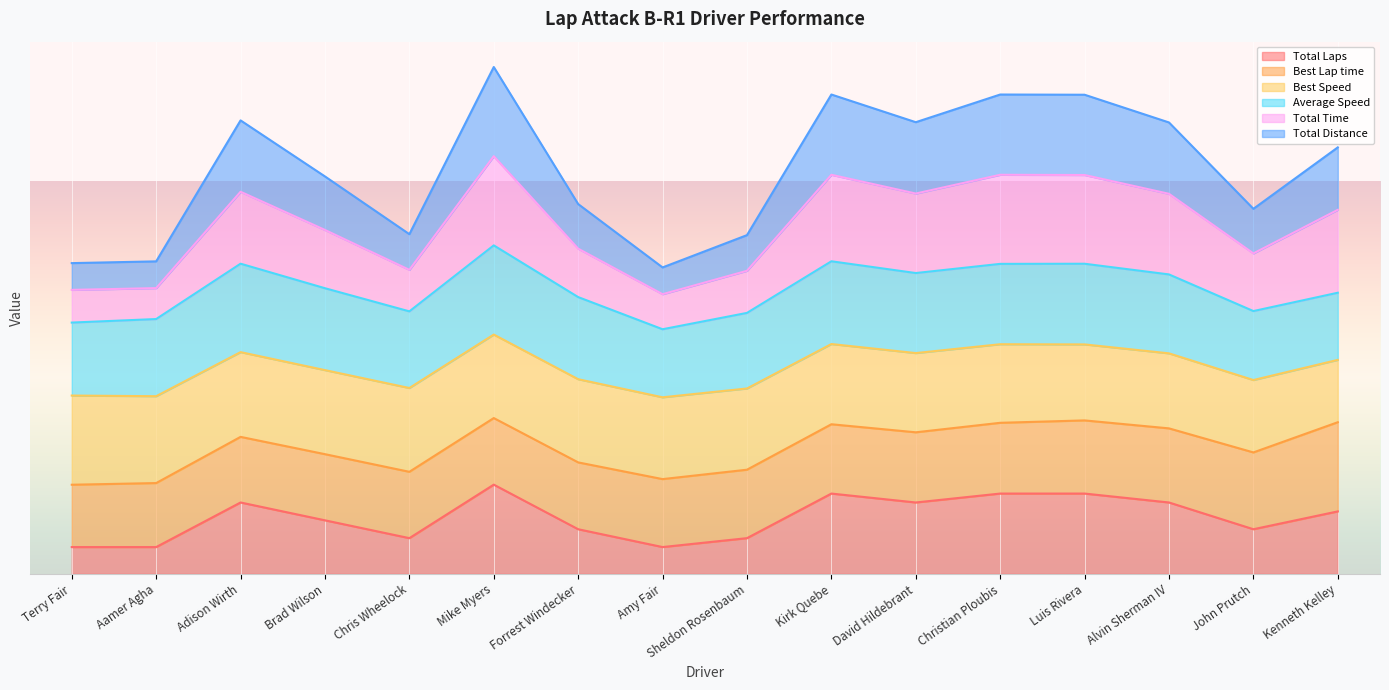

At which category does Total Distance reach its first local peak?

Adison Wirth